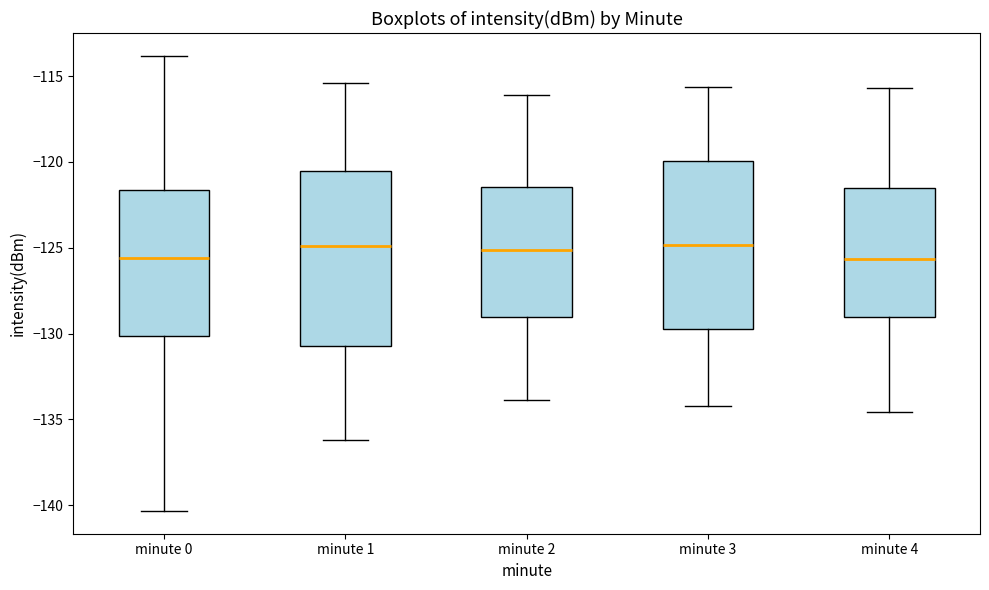

Reading left to right, transcribe this box plot: for each box, give where its median line is, the range the box spans, and where its two whiskers end, as read against the y-axis. The values are not printed on the chart, so give them approximately, as read against the axis.

minute 0: median -125.5, box -130.0 to -121.5, whiskers -140.5 to -114.0
minute 1: median -125.0, box -130.5 to -120.5, whiskers -136.0 to -115.5
minute 2: median -125.0, box -129.0 to -121.5, whiskers -134.0 to -116.0
minute 3: median -125.0, box -129.5 to -120.0, whiskers -134.0 to -115.5
minute 4: median -125.5, box -129.0 to -121.5, whiskers -134.5 to -115.5